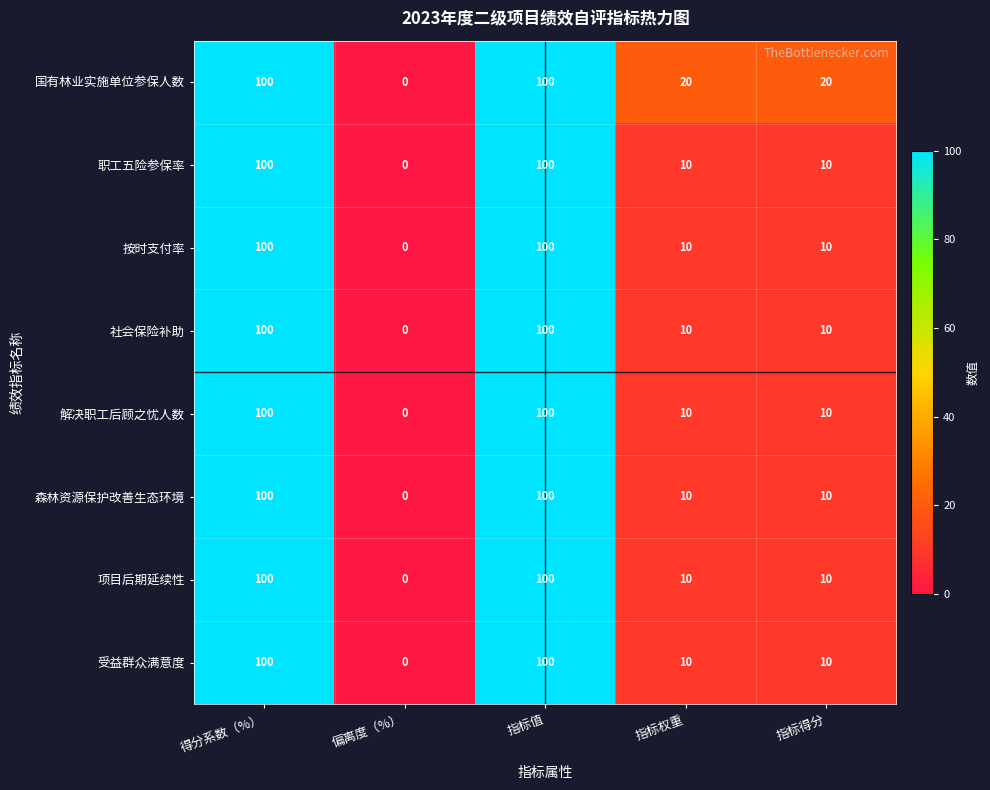

What is the sum of the 职工五险参保率 values at 偏离度（%） and 指标值?

100